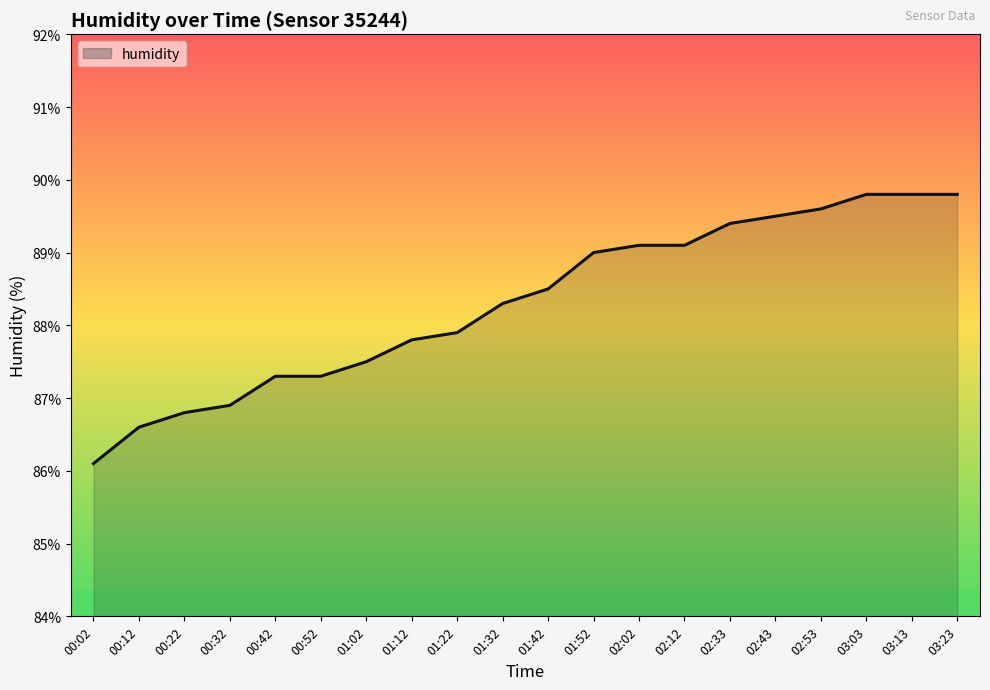

What position from the left is 01:02?

7